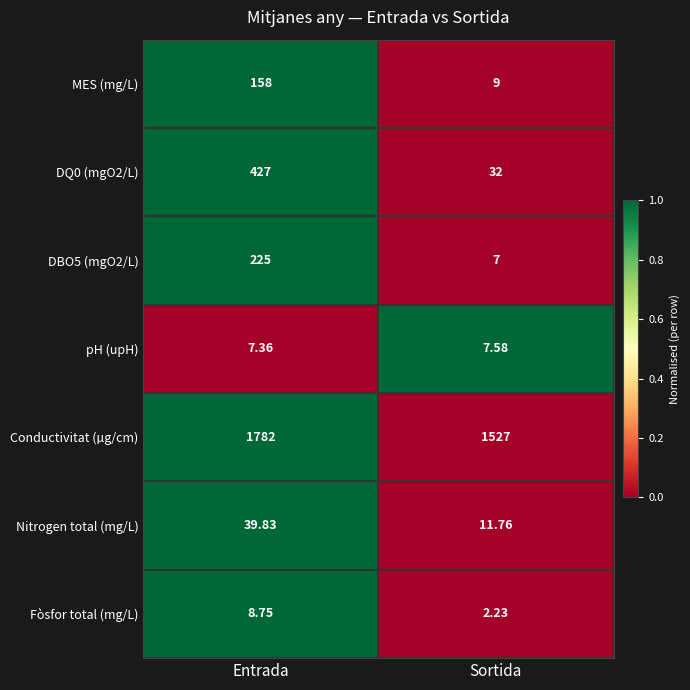

At Entrada, list the series in order from smallest to largest.

pH (upH), Fòsfor total (mg/L), Nitrogen total (mg/L), MES (mg/L), DBO5 (mgO2/L), DQ0 (mgO2/L), Conductivitat (µg/cm)